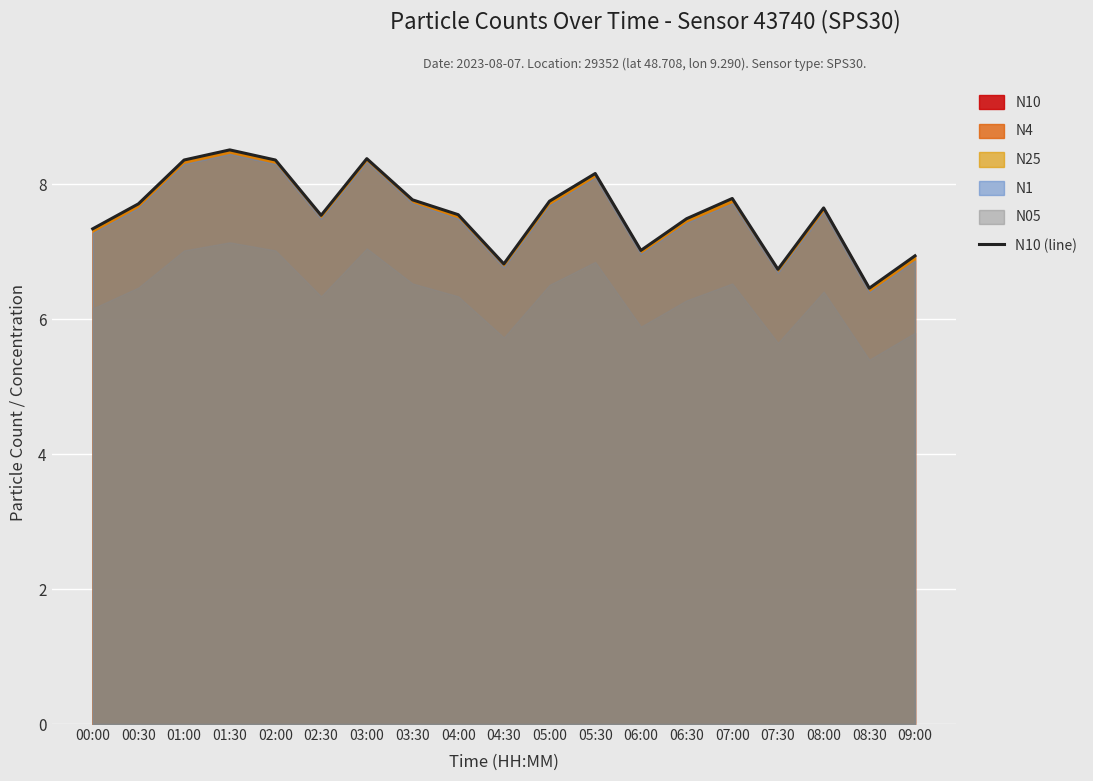

Reading right to left, list all the values displayed in this chart.

09:00=6.9	08:30=6.5	08:00=7.7	07:30=6.7	07:00=7.8	06:30=7.5	06:00=7.0	05:30=8.2	05:00=7.8	04:30=6.8	04:00=7.5	03:30=7.8	03:00=8.4	02:30=7.5	02:00=8.4	01:30=8.5	01:00=8.4	00:30=7.7	00:00=7.3